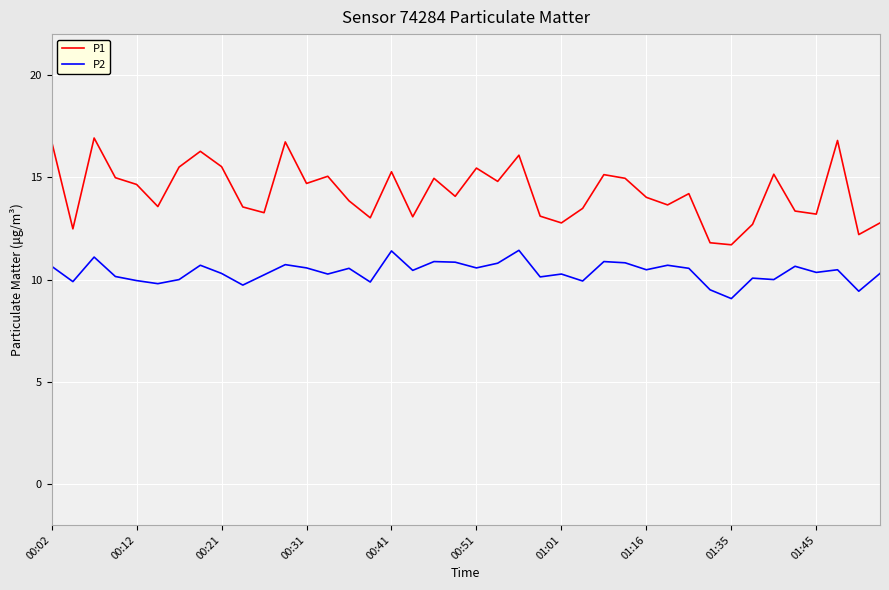

What is the average value of the P2 series?

10.4